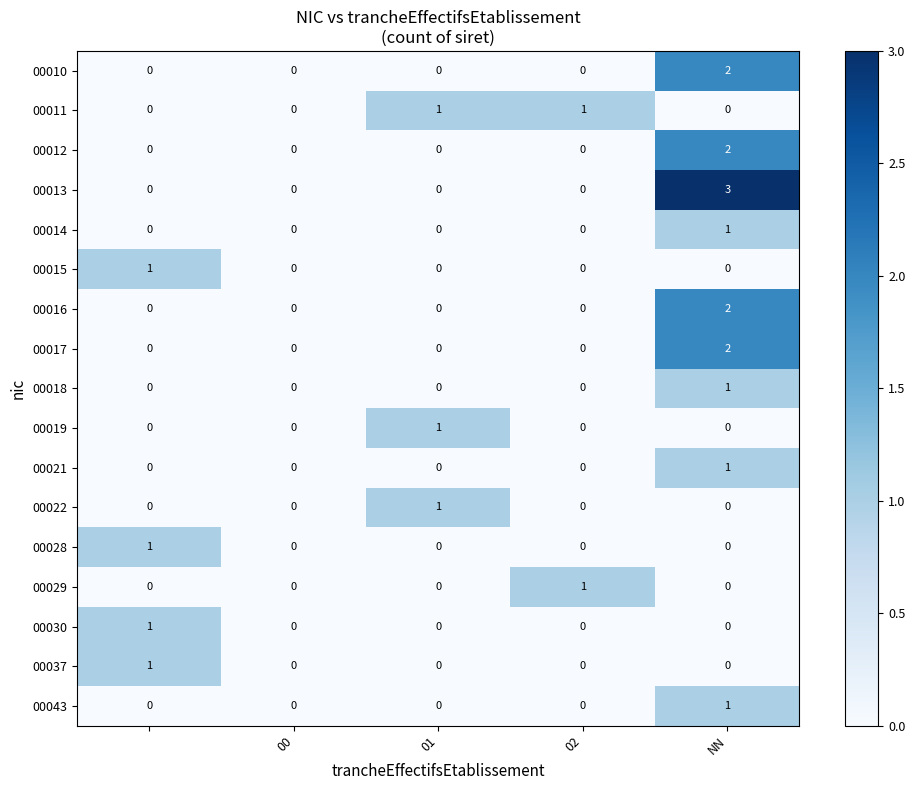

At how many categories does at least one series exceed 2?

1